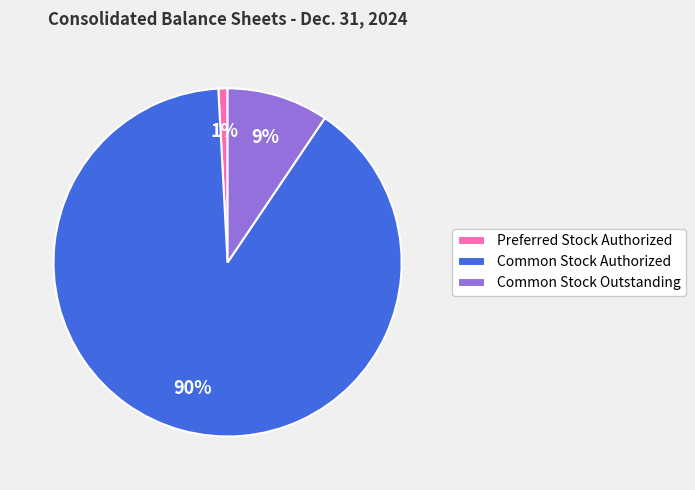

How many segments does this pie chart have?

3